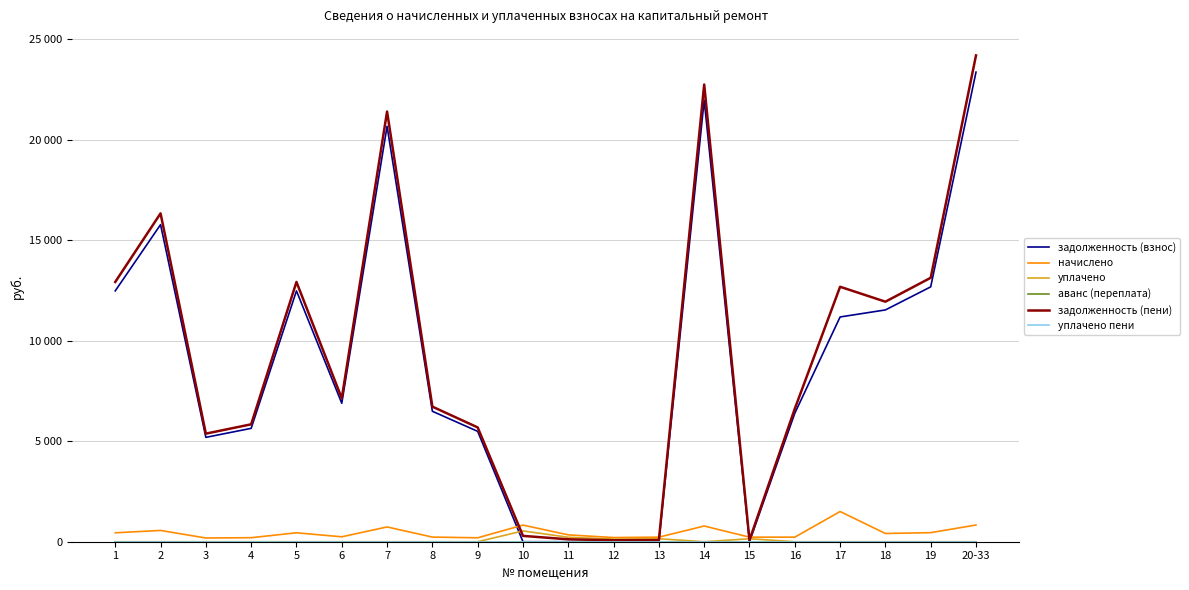

Which series has the largest range (max minus min)?

задолженность (пени)